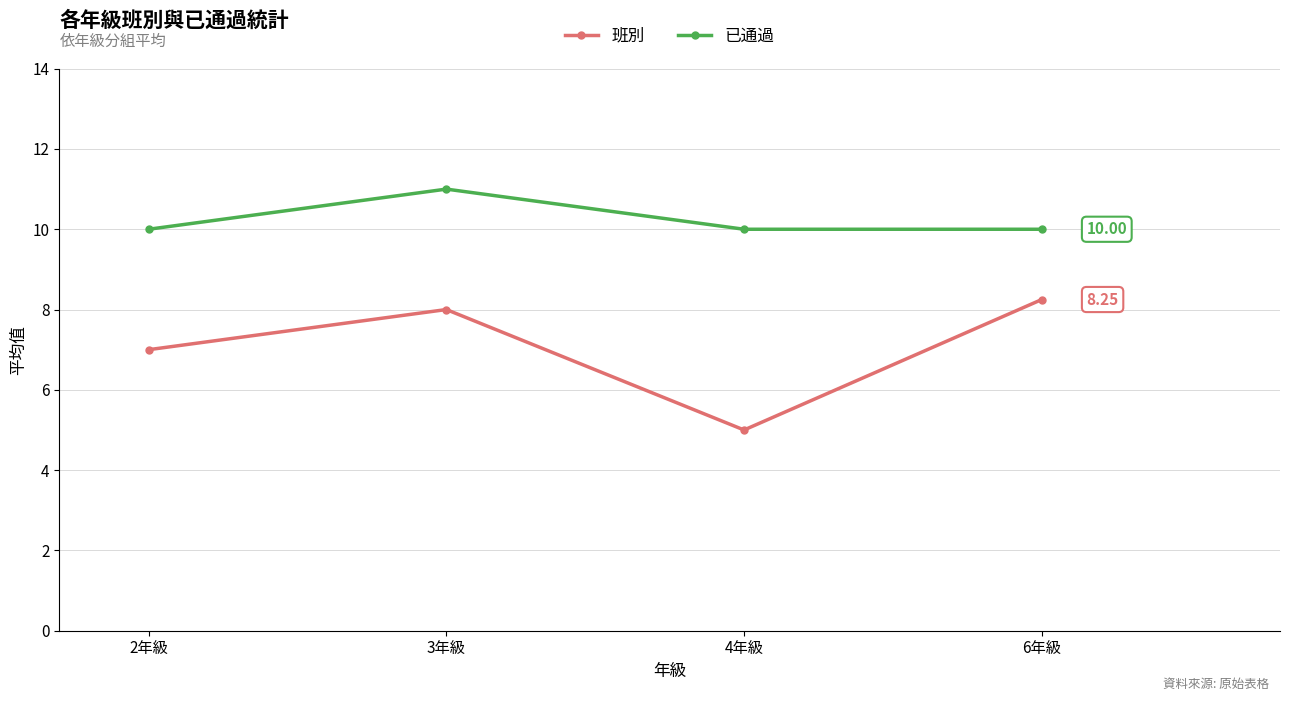

Does the chart display data point markers on the line(s)?

Yes